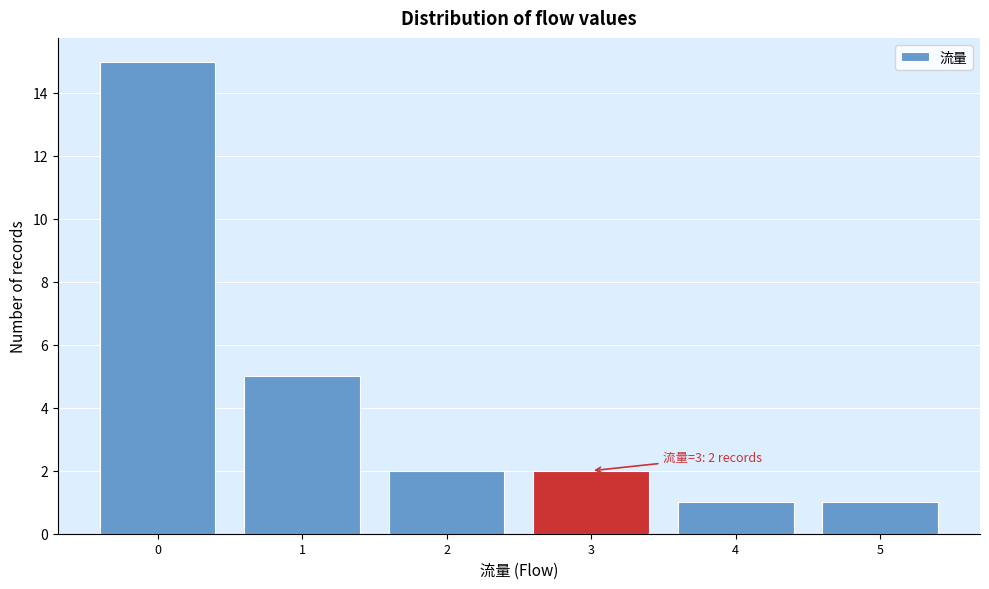

Which range on the x-axis has the tallest bar?

-0.5 to 0.5